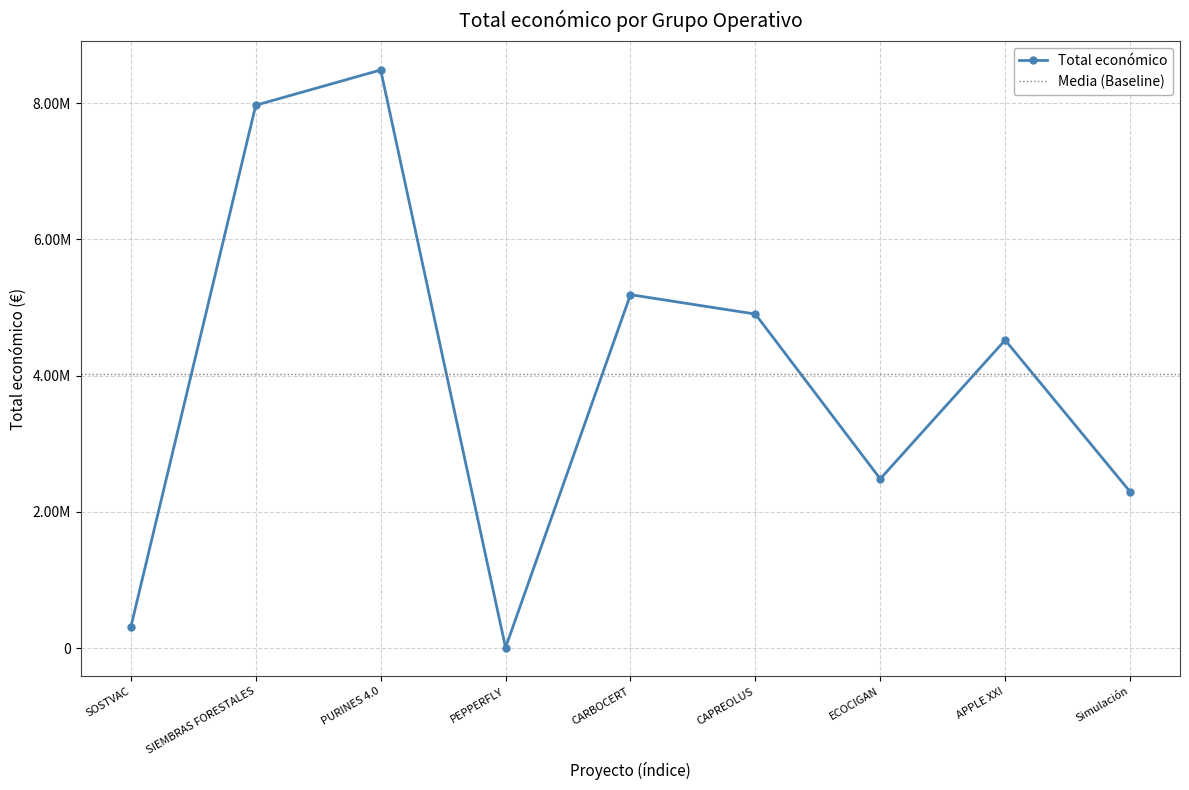

What is the average value?

4018028